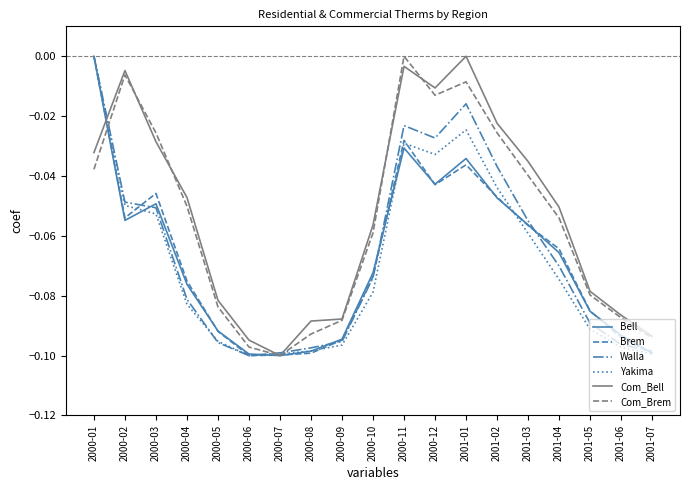

Does the chart have visible grid lines?

No